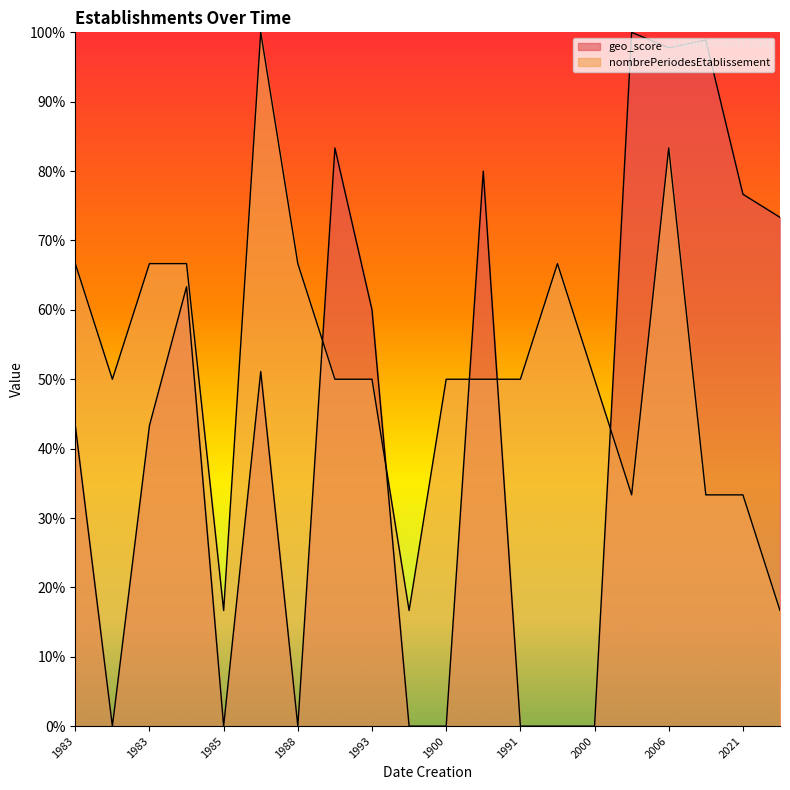

True or false: geo_score and nombrePeriodesEtablissement cross at least once.

True